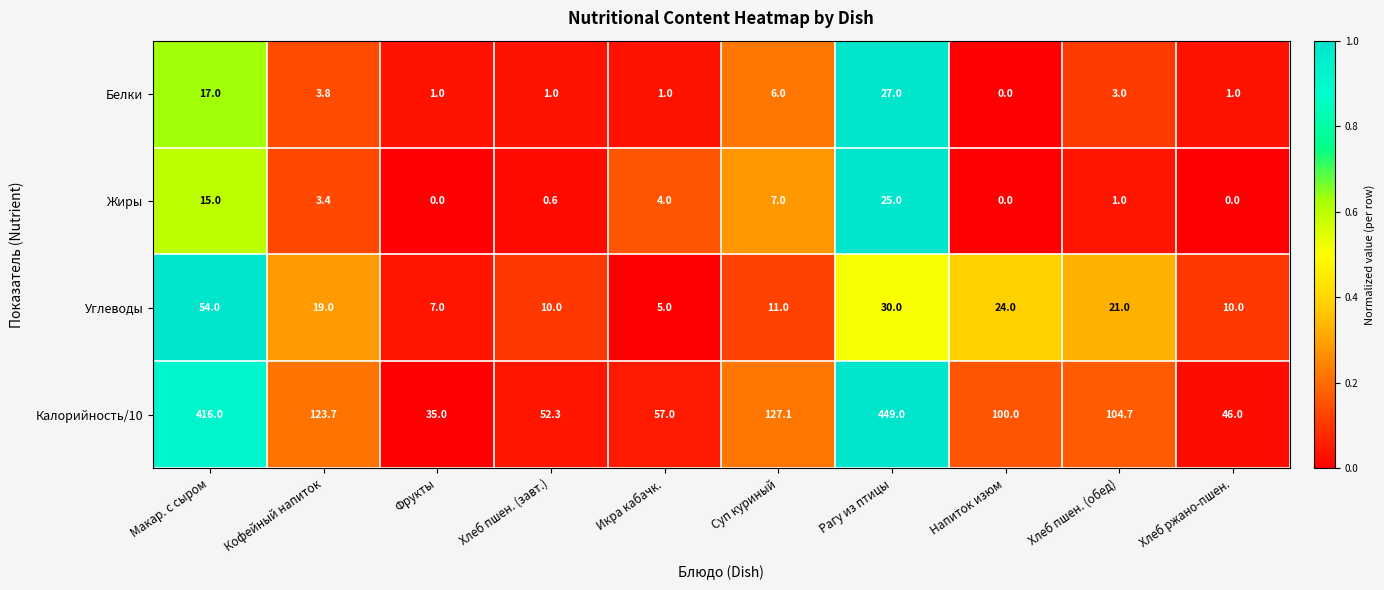

Which category has the highest value in the Углеводы series?

Макар. с сыром